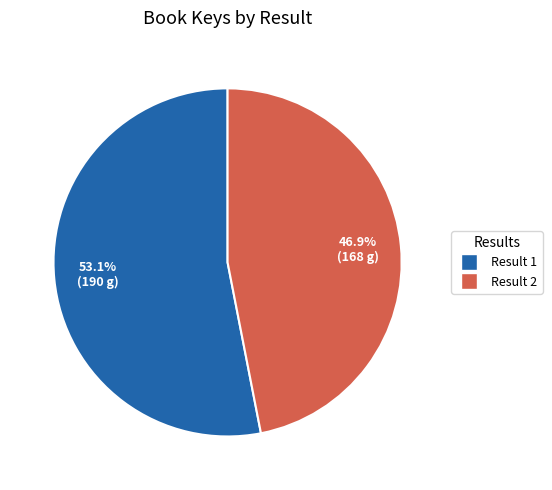

Combined, what portion of the pie is Result 1 and Result 2?

100.0%